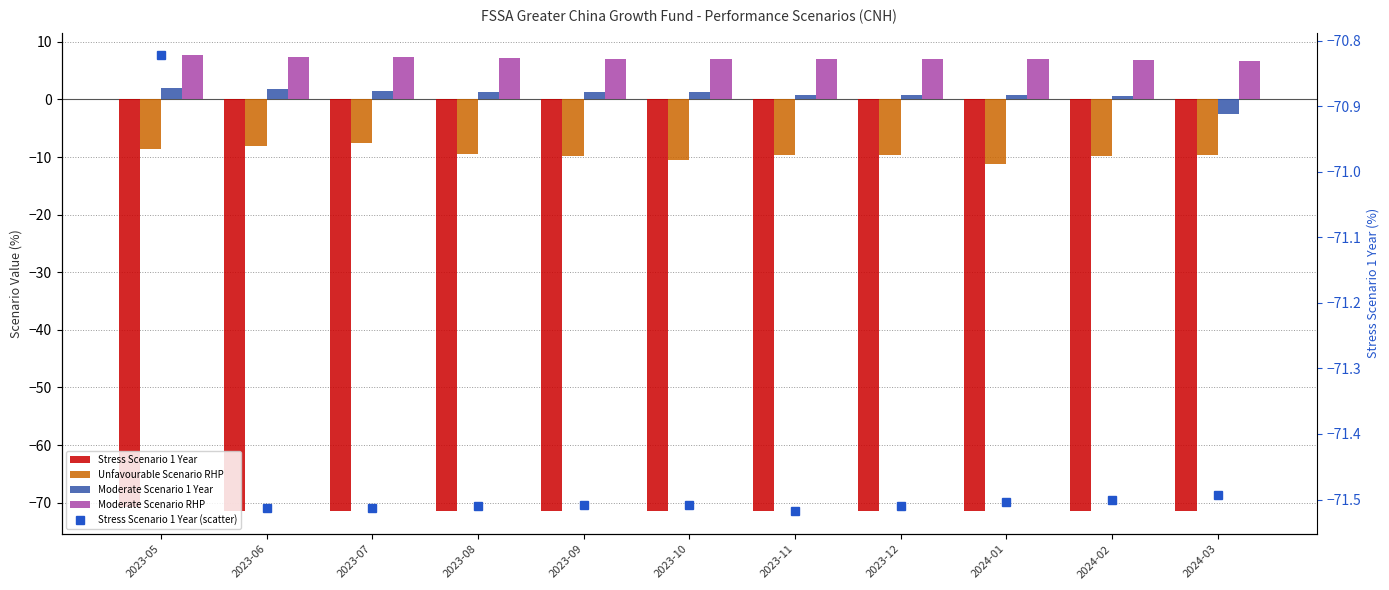

At which label is Moderate Scenario RHP closest to 7?

2023-09